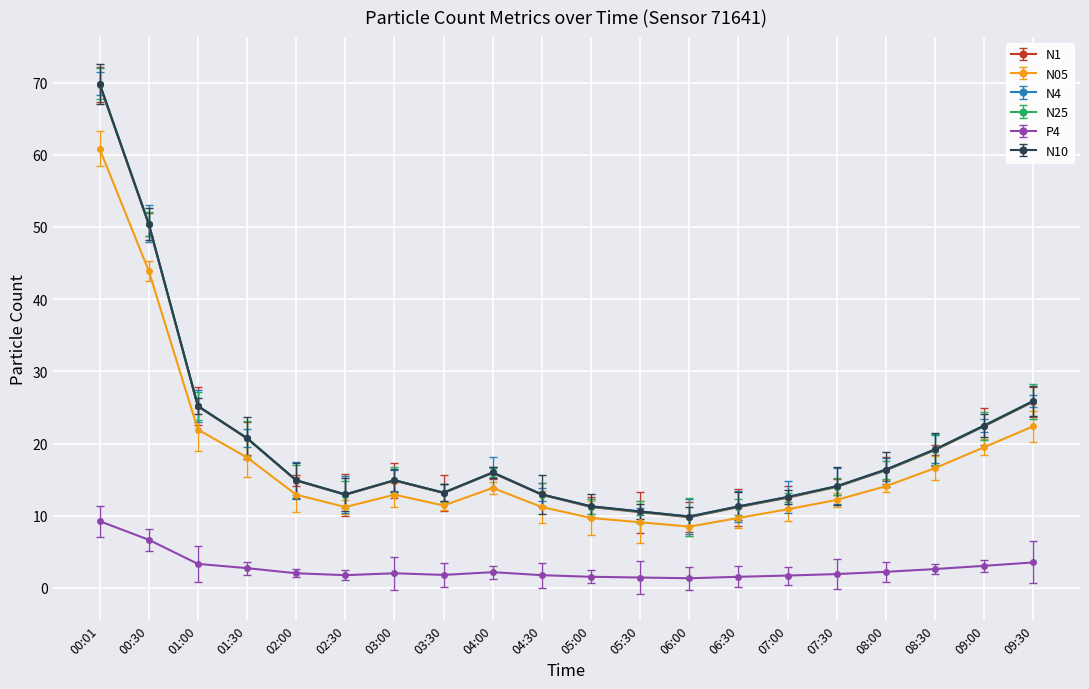

Is this an area chart (filled region under the line)?

No